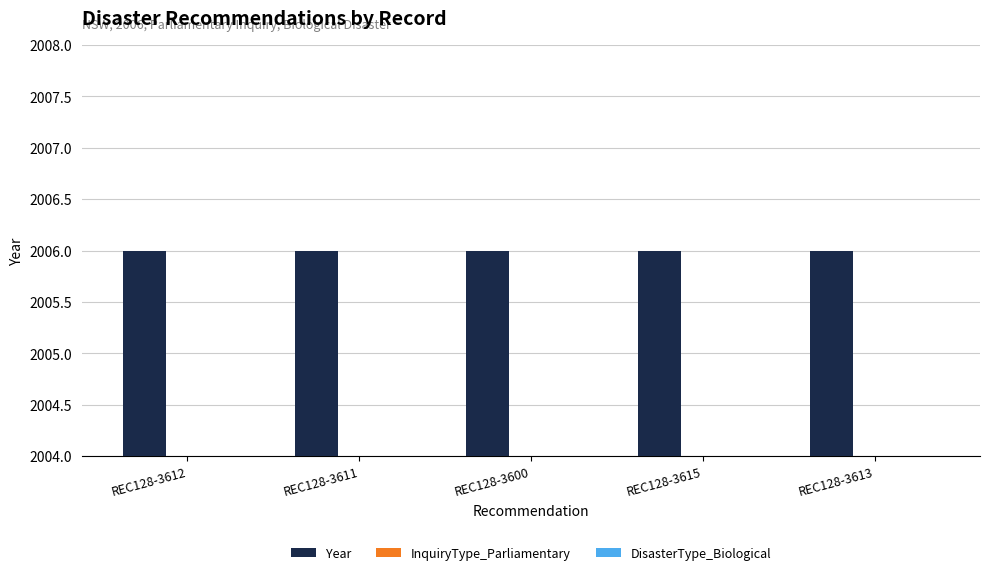

The InquiryType_Parliamentary series shows 1 at REC128-3613. True or false?

True